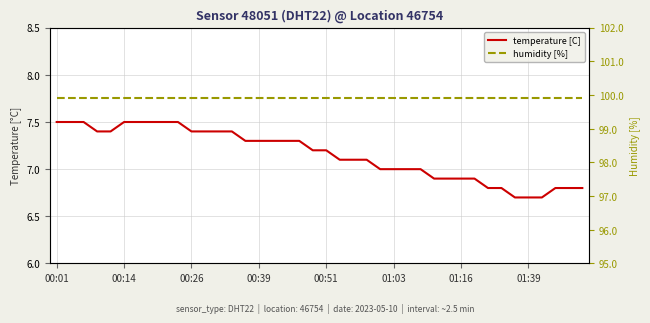

Which series has the largest total across all categories?

humidity [%]